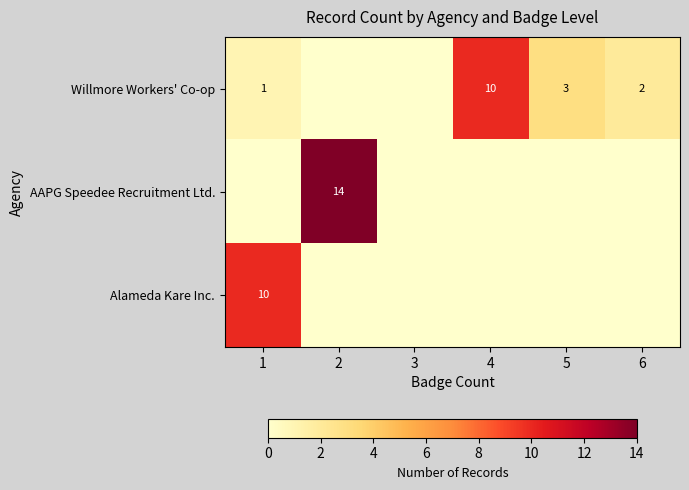

The value of Willmore Workers' Co-op at 4 is 10. True or false?

True